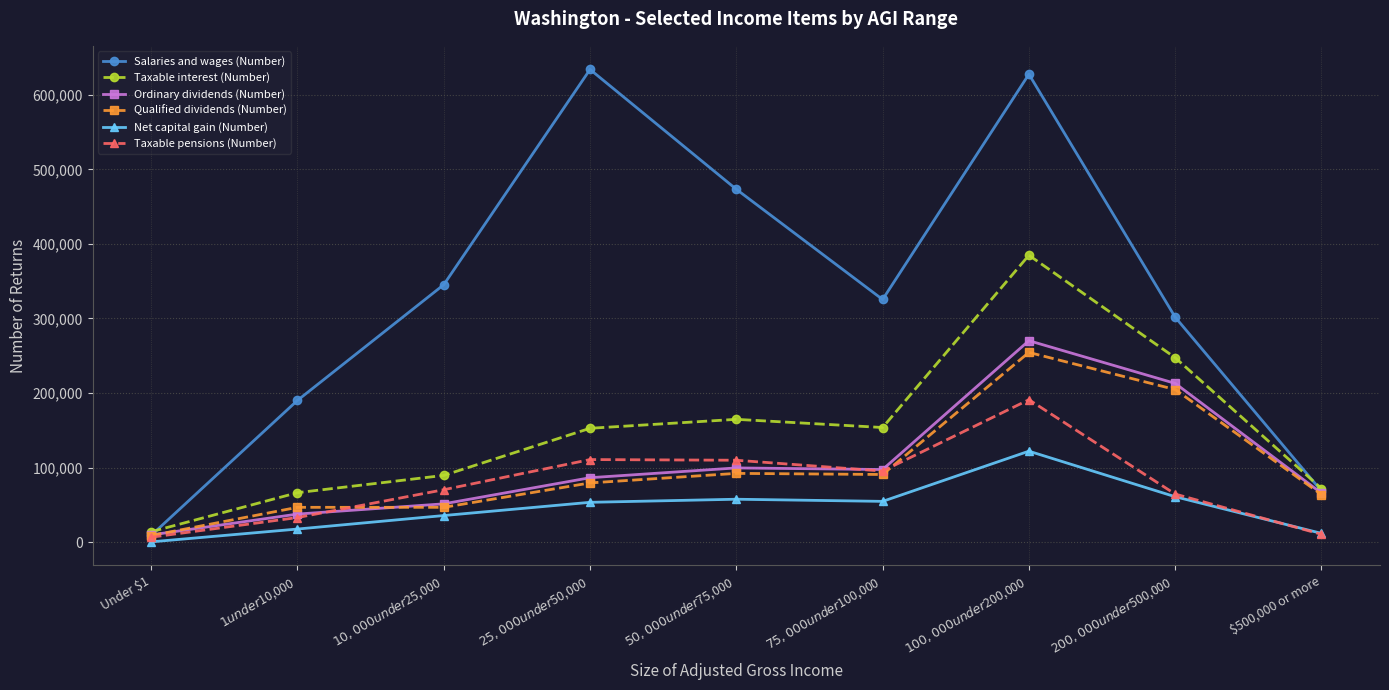

Rank the series by their maximum value, from highest to lowest.

Salaries and wages (Number), Taxable interest (Number), Ordinary dividends (Number), Qualified dividends (Number), Taxable pensions (Number), Net capital gain (Number)